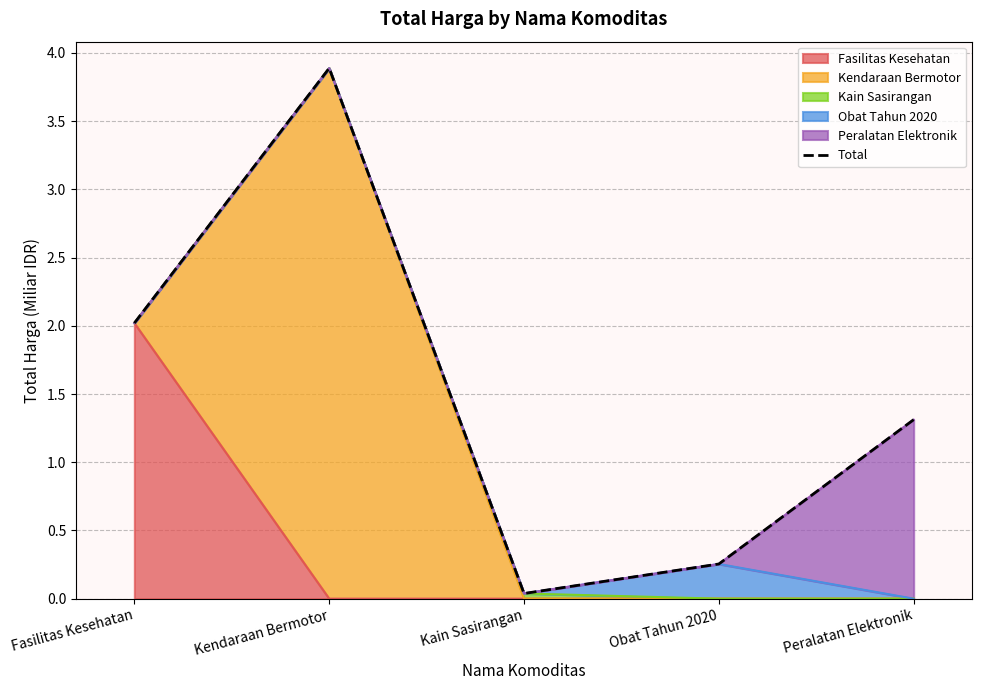

How many interior local valleys (lower than both neighbors) does the data have?

1